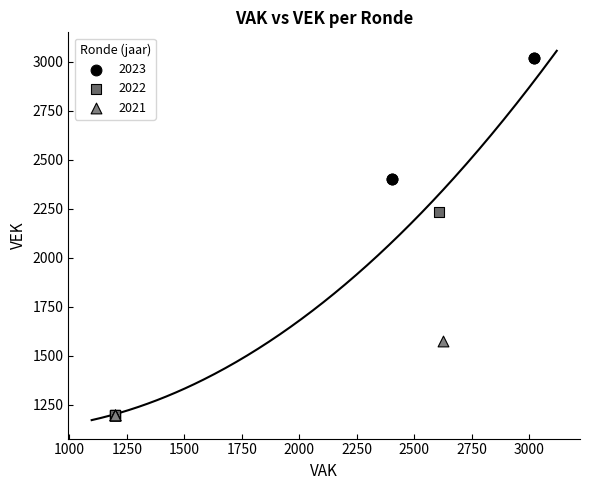

Which series has the largest Y range (max minus min)?

2022